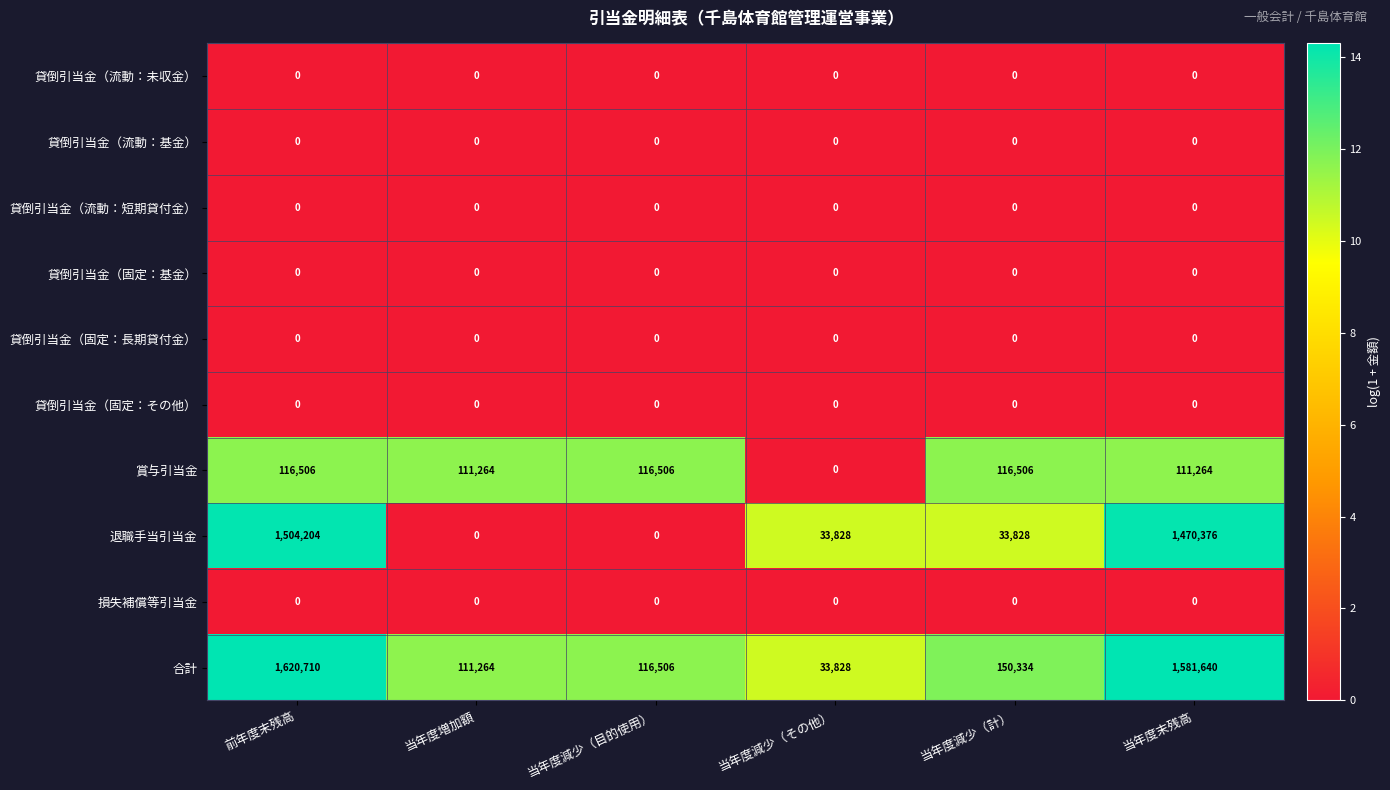

What is the spread (max minus min) of values at 当年度減少（その他）?

33828